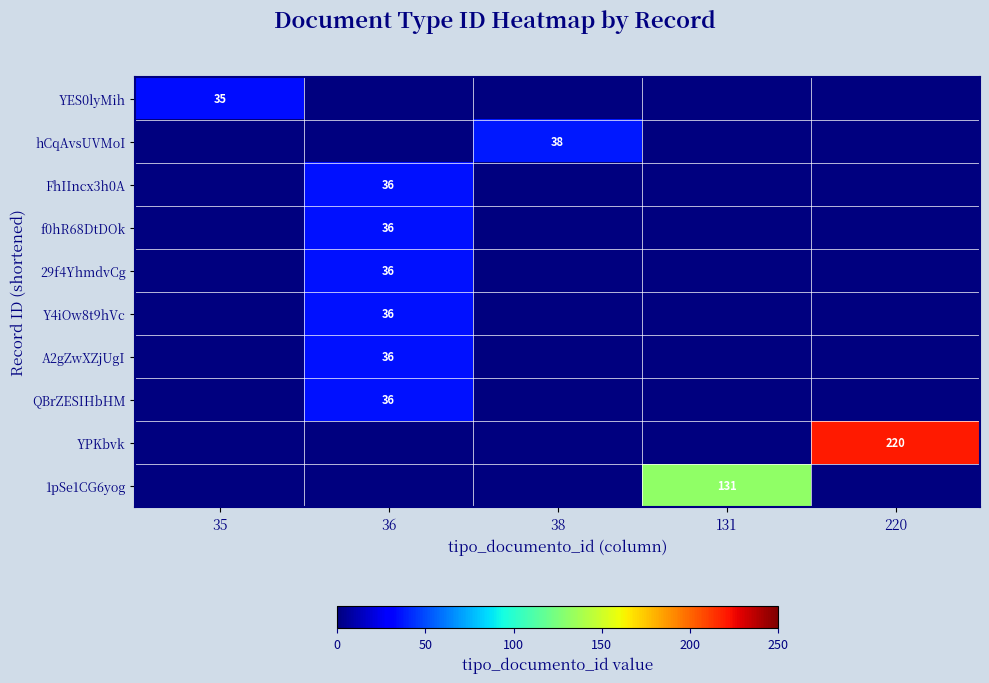

At which category is the sum across all series the highest?

220